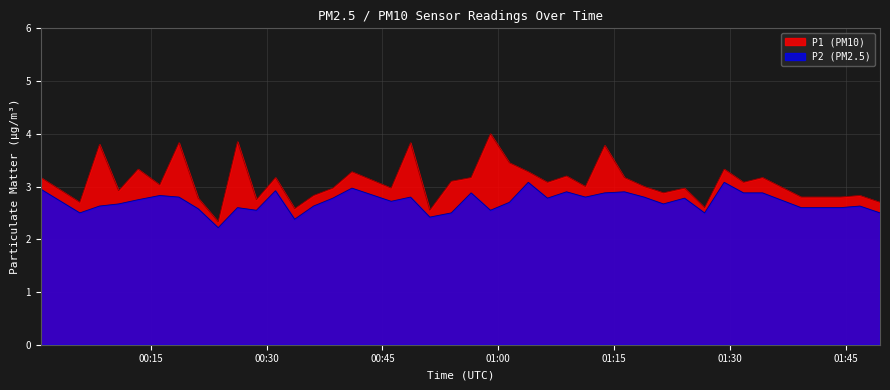

Which series has the widest spread of values?

P1 (PM10)